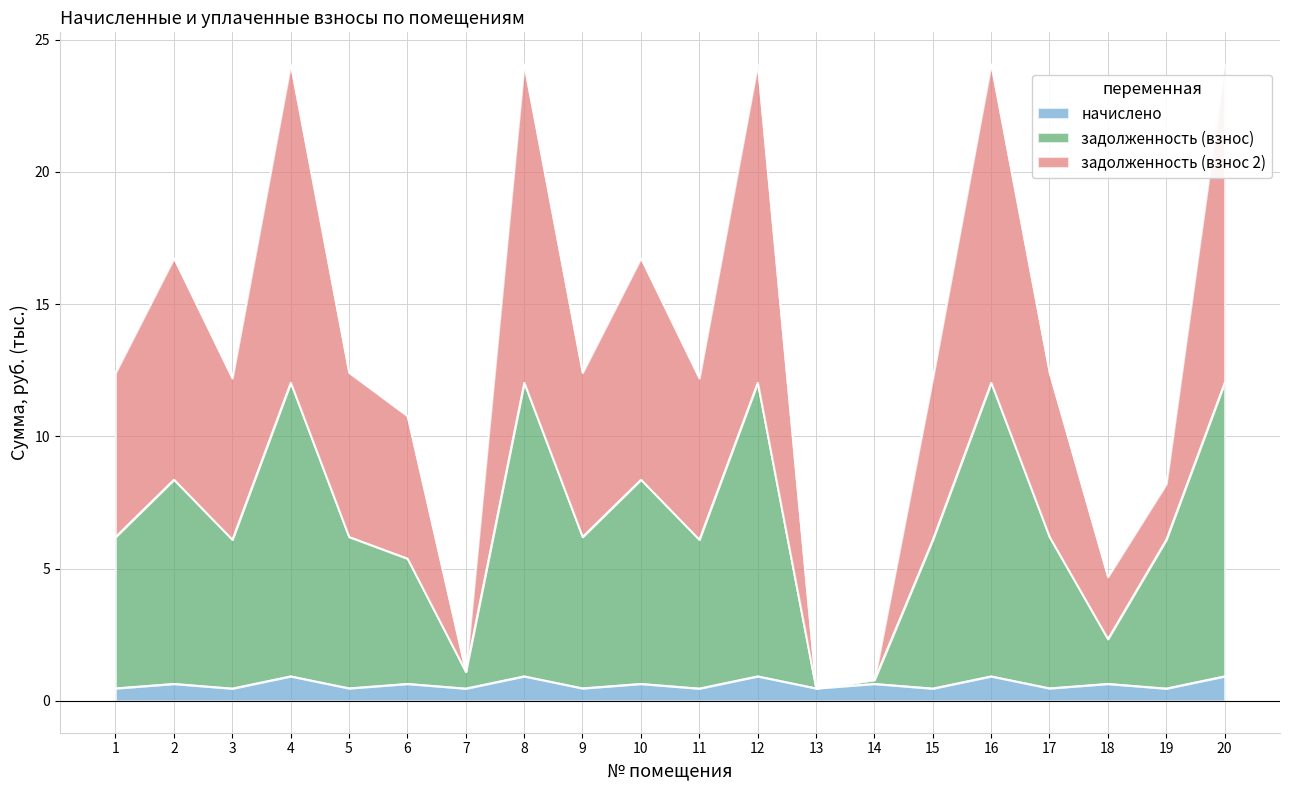

Which series changed the most between 9 and 20?

задолженность (взнос 2)